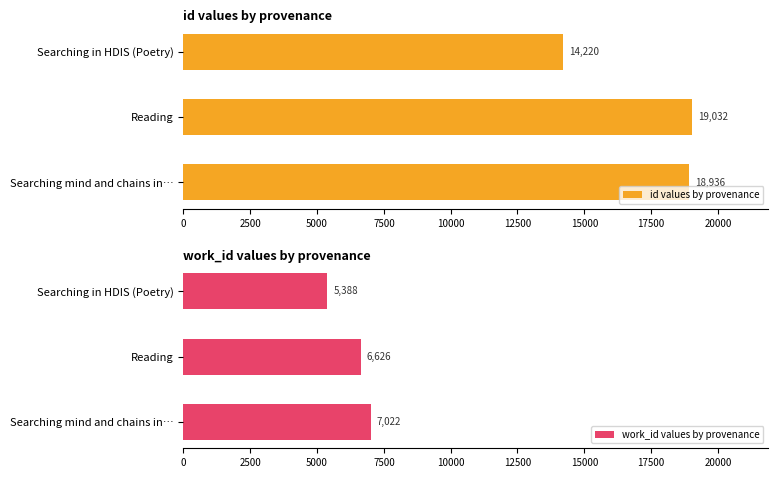

What is the value of the id values by provenance bar at the 2nd from the left?

19032.1